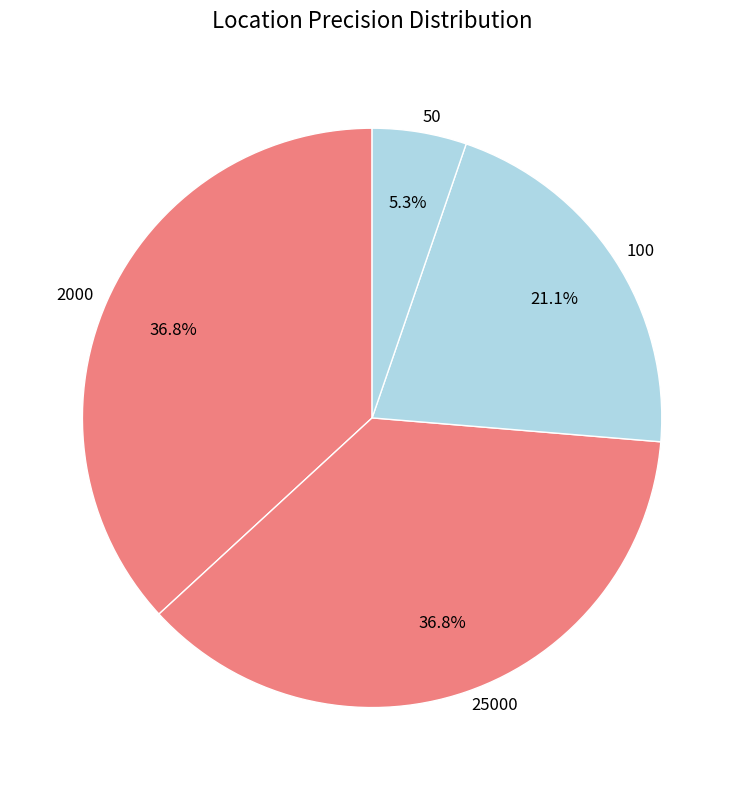

Does 25000 represent more than half of the total?

No